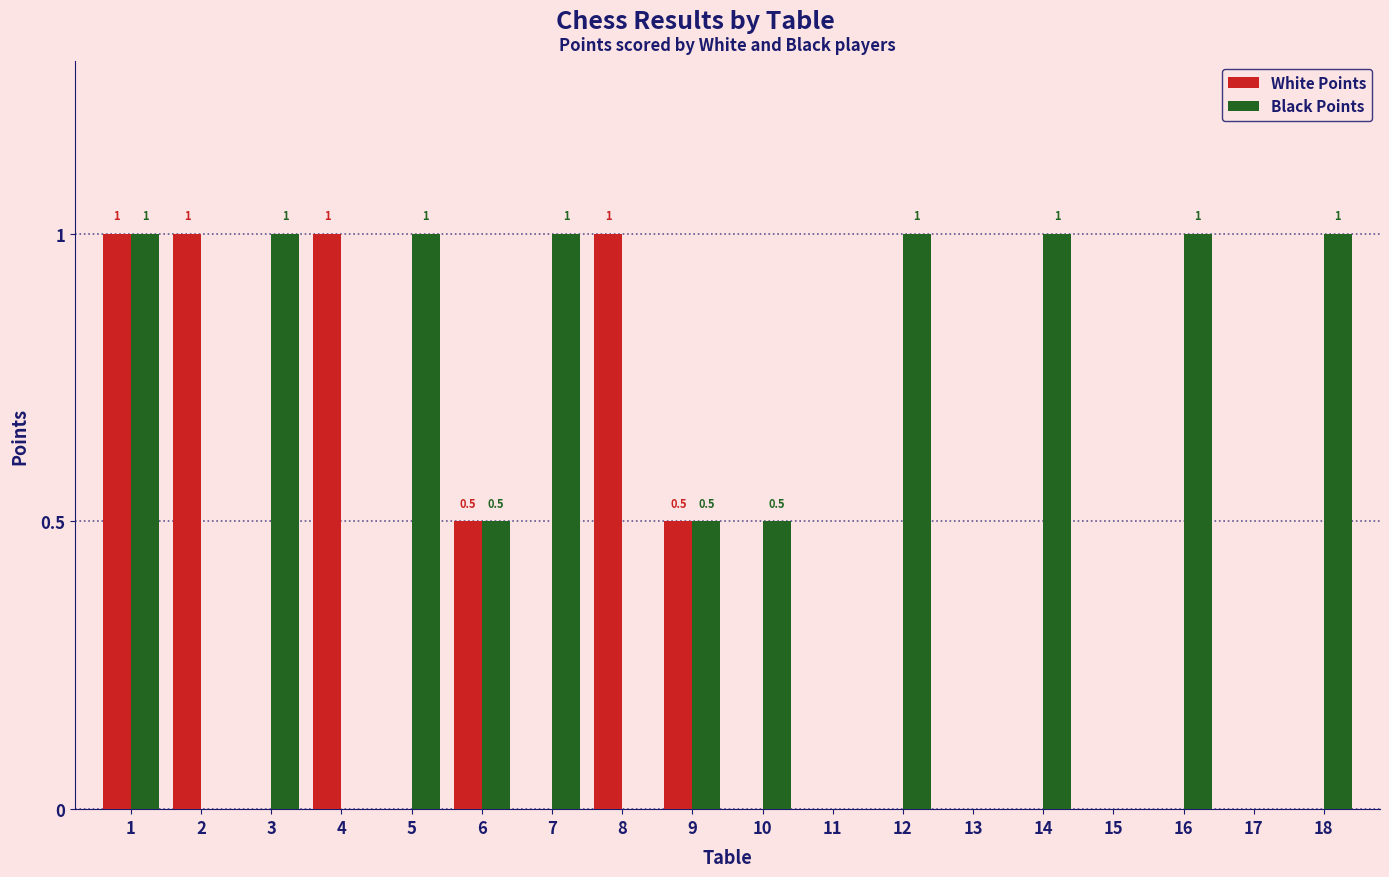

What is the highest value of the White Points series?

1.0